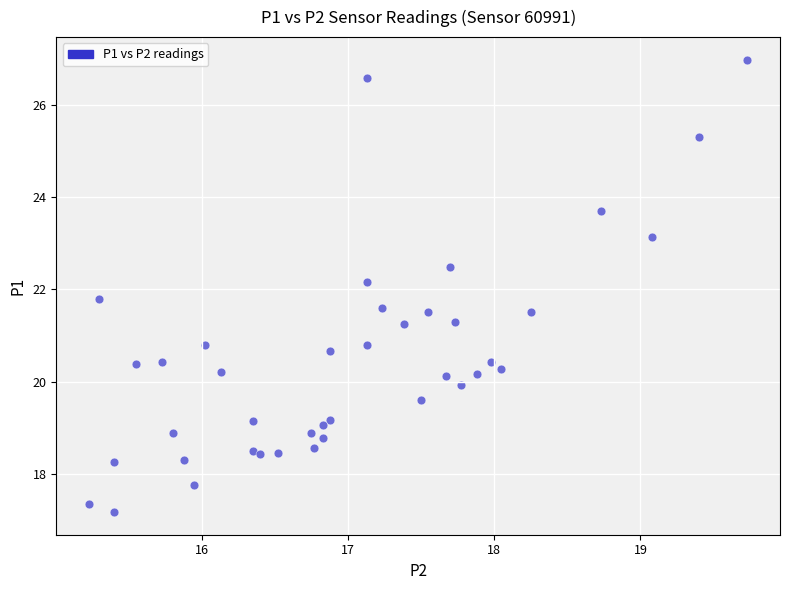

What is the range of Y values (max minus min)?

9.8